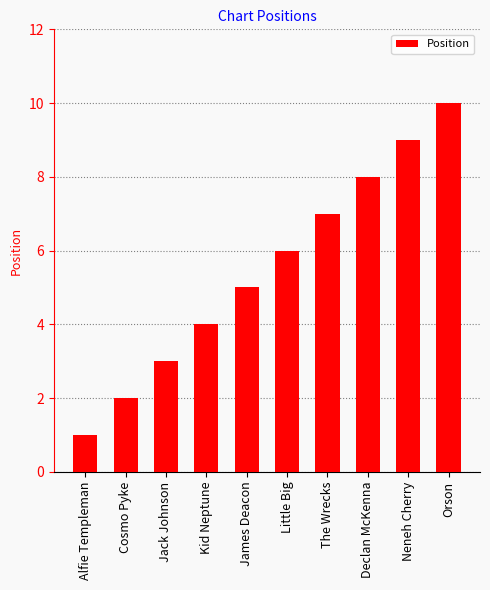

List the labels in order of value, smallest first.

Alfie Templeman, Cosmo Pyke, Jack Johnson, Kid Neptune, James Deacon, Little Big, The Wrecks, Declan McKenna, Neneh Cherry, Orson